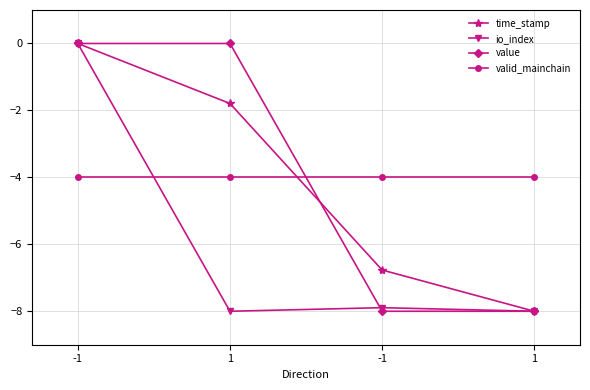

Reading left to right, extract all data points from this chart.

time_stamp: -1=0.0	1=-1.8	-1=-6.8	1=-8.0
io_index: -1=0.0	1=-8.0	-1=-7.9	1=-8.0
value: -1=0.0	1=0.0	-1=-8.0	1=-8.0
valid_mainchain: -1=-4.0	1=-4.0	-1=-4.0	1=-4.0